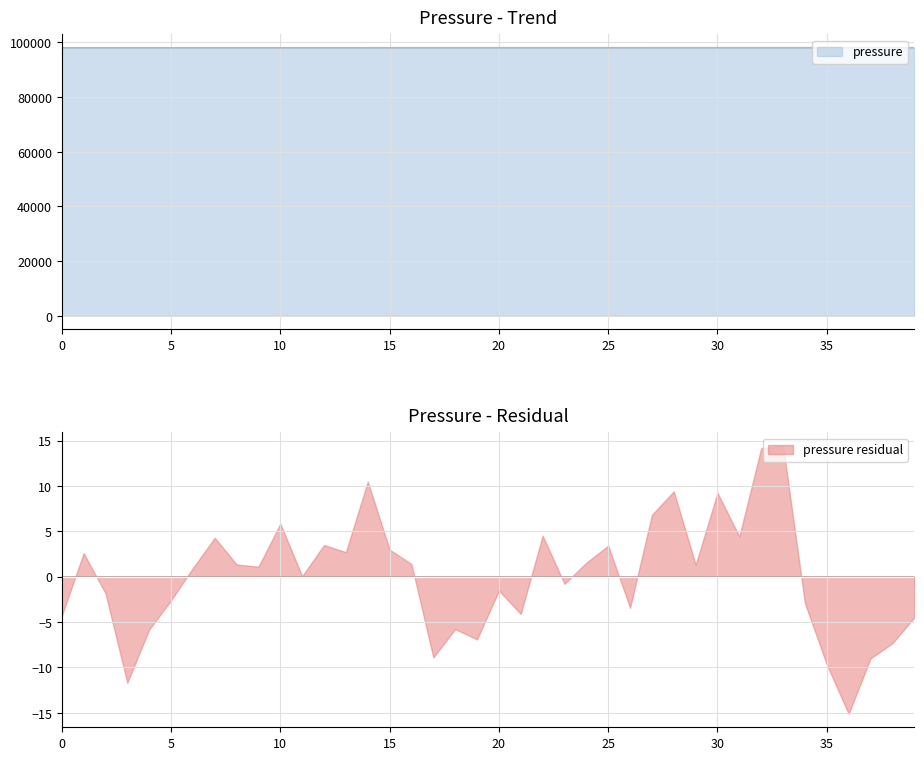

True or false: pressure residual has a value of 9.2 at 30.

True